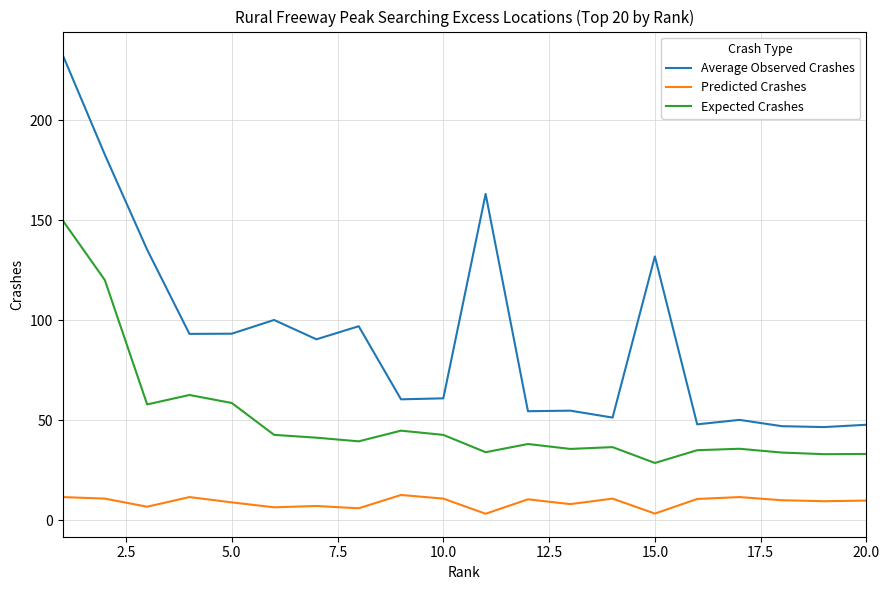

Rank the series by their average value, from lowest to highest.

Predicted Crashes, Expected Crashes, Average Observed Crashes